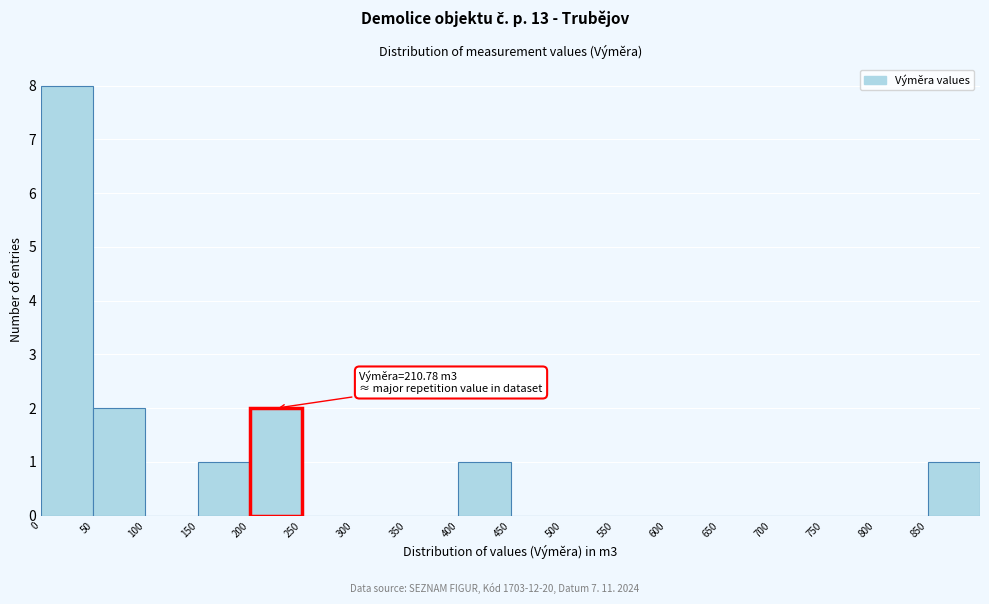

Which range on the x-axis has the tallest bar?

0 to 50